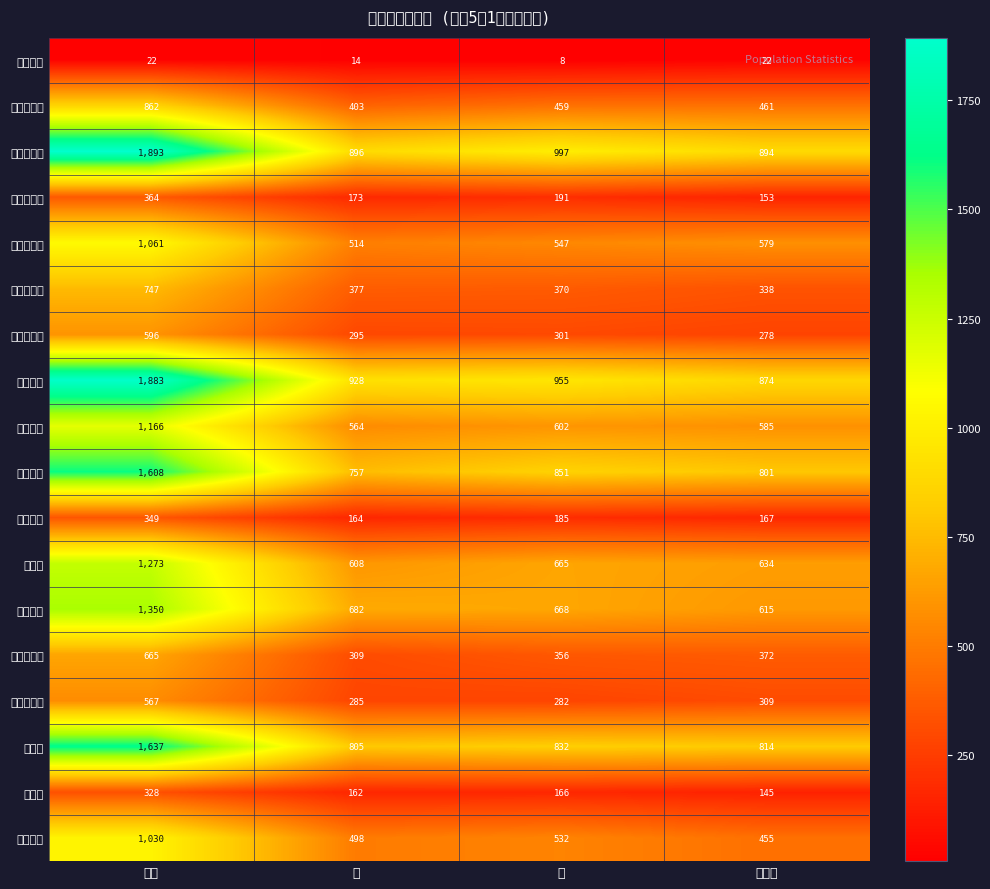

What is the total value across all series at 総数?

17401